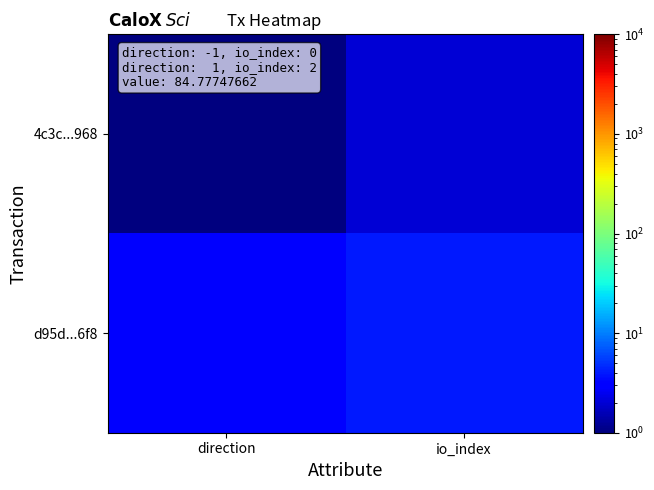

Rank the series by their maximum value, from highest to lowest.

d95d...6f8, 4c3c...968